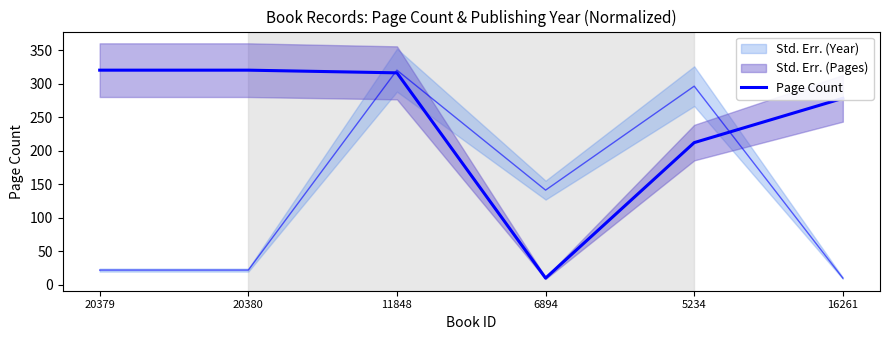

How many lines are shown in the chart?

1